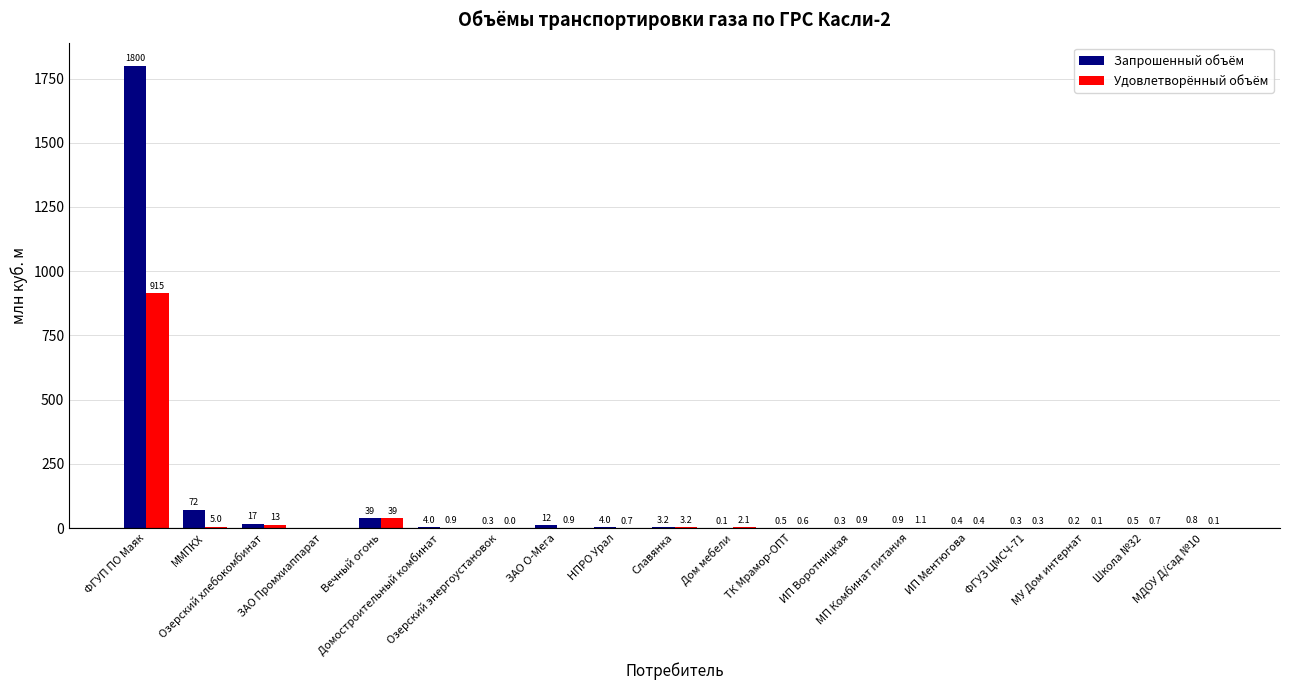

The Удовлетворённый объём series shows 1.3 at Школа №32. True or false?

False